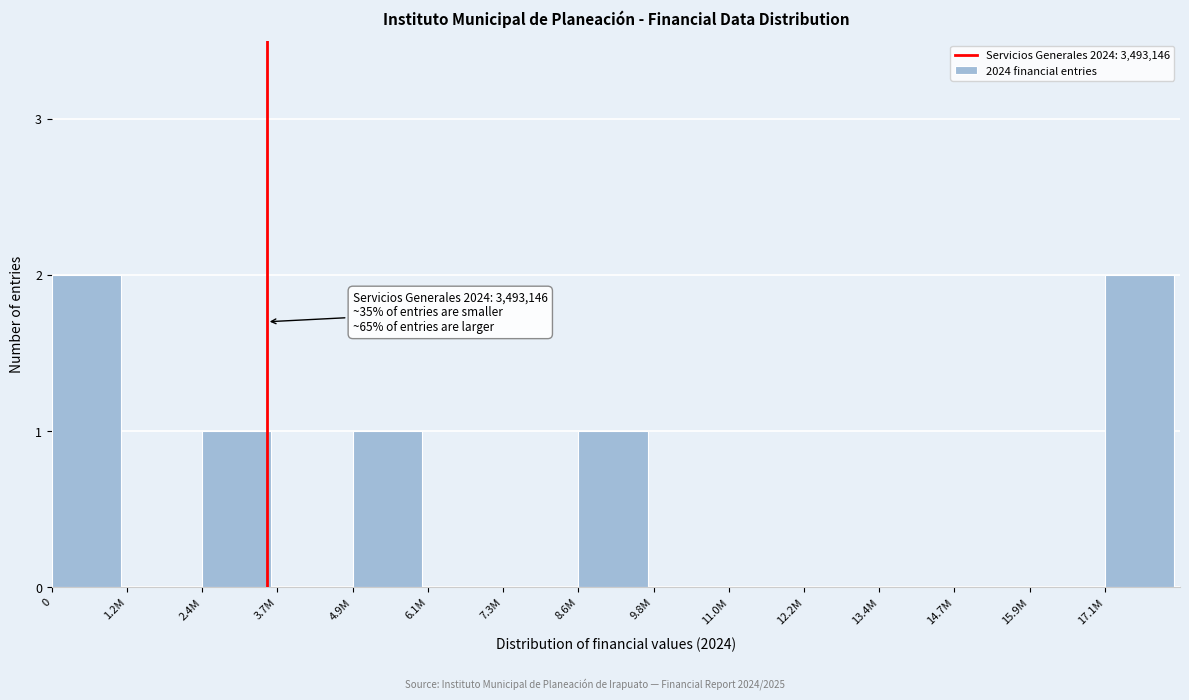

Reading left to right, what are all the values shown in this chart?

0=2	1.2M=0	2.4M=1	3.7M=0	4.9M=1	6.1M=0	7.3M=0	8.6M=1	9.8M=0	11.0M=0	12.2M=0	13.4M=0	14.7M=0	15.9M=0	17.1M=2